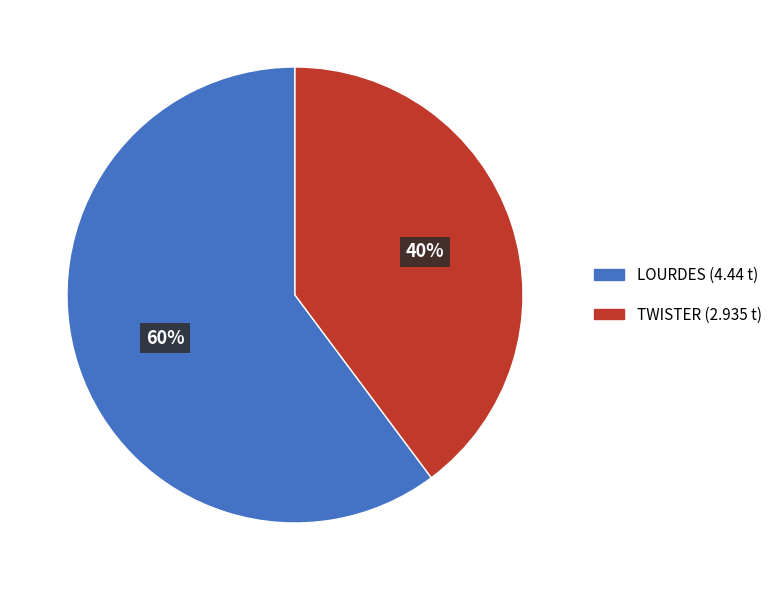

The LOURDES slice represents 73% of the pie. True or false?

False